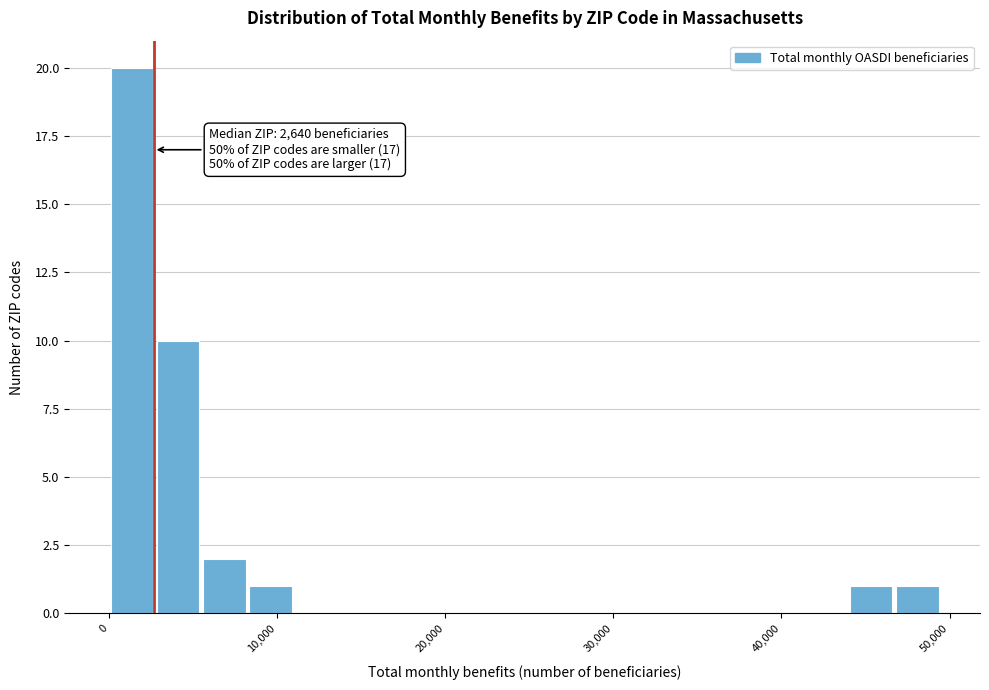

Around what value on the x-axis is the tallest bar? Give the approximate position of its centre, as read against the axis.

1000